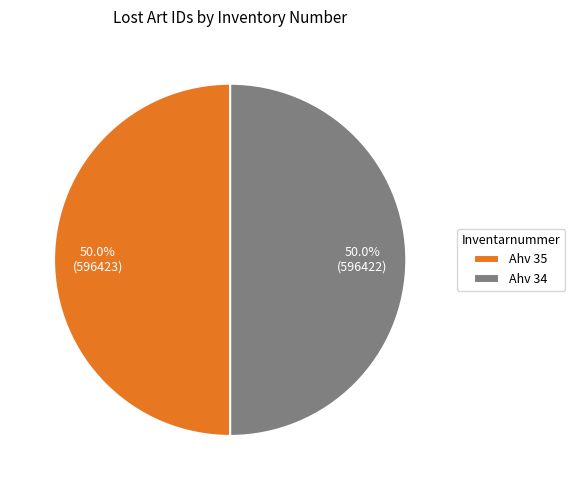

What is the ratio of the value at Ahv 35 to the value at Ahv 34?

1.0